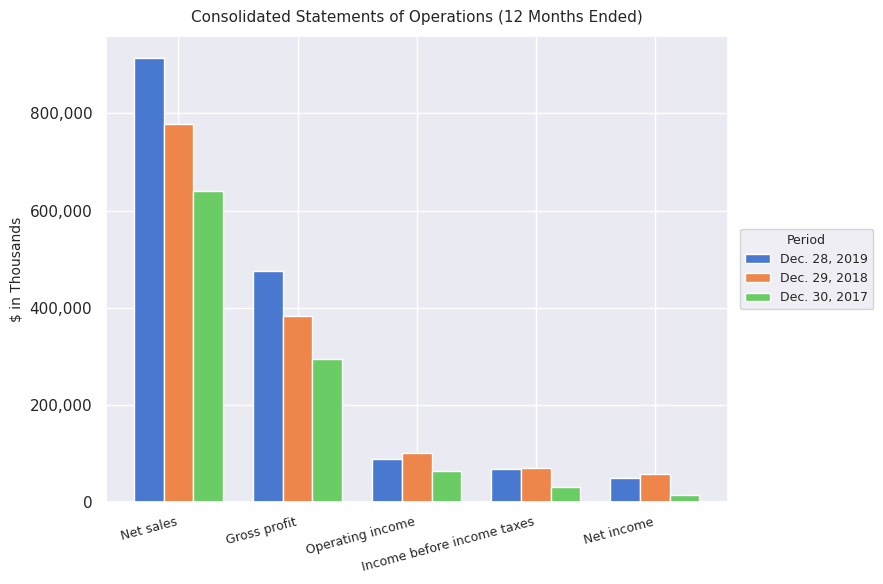

What is the difference between the Dec. 30, 2017 values at Operating income and Income before income taxes?

31908